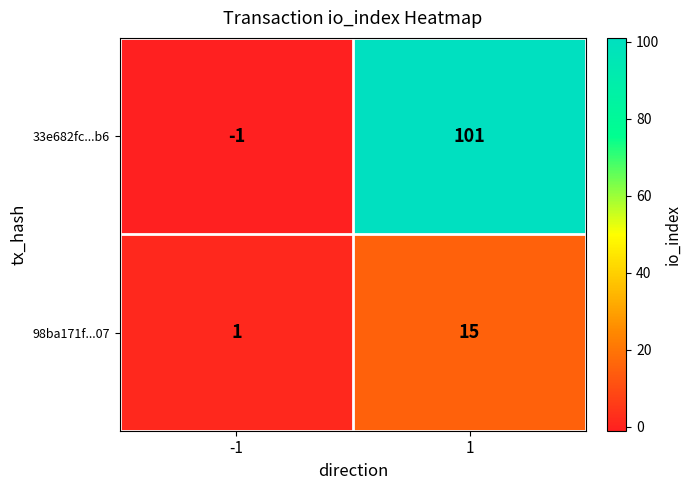

Which series has the largest total across all categories?

33e682fc...b6